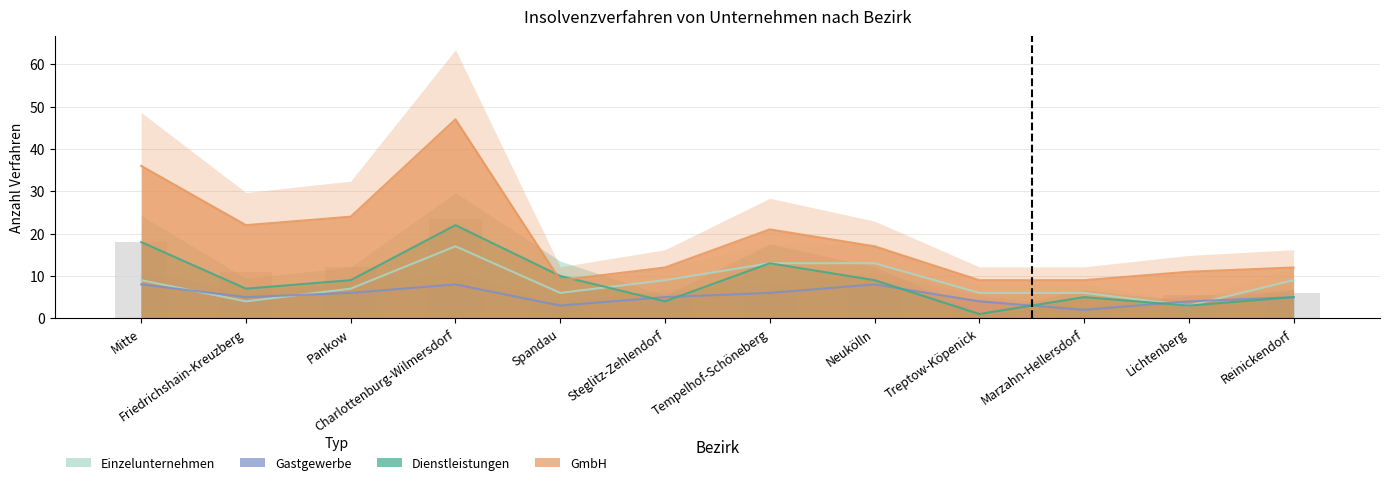

Which series has the largest total across all categories?

GmbH